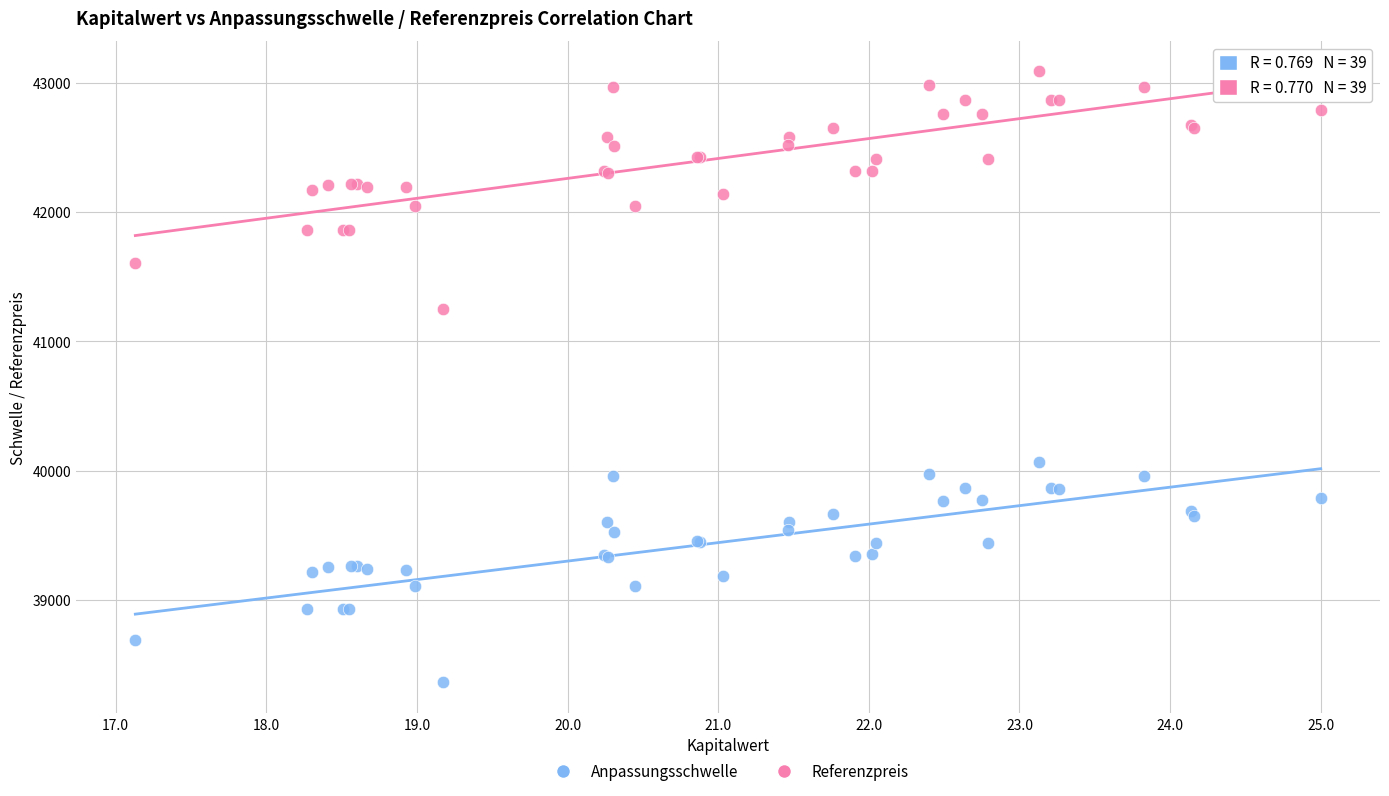

Across all series, what Y value is closest to 40724?

41249.4